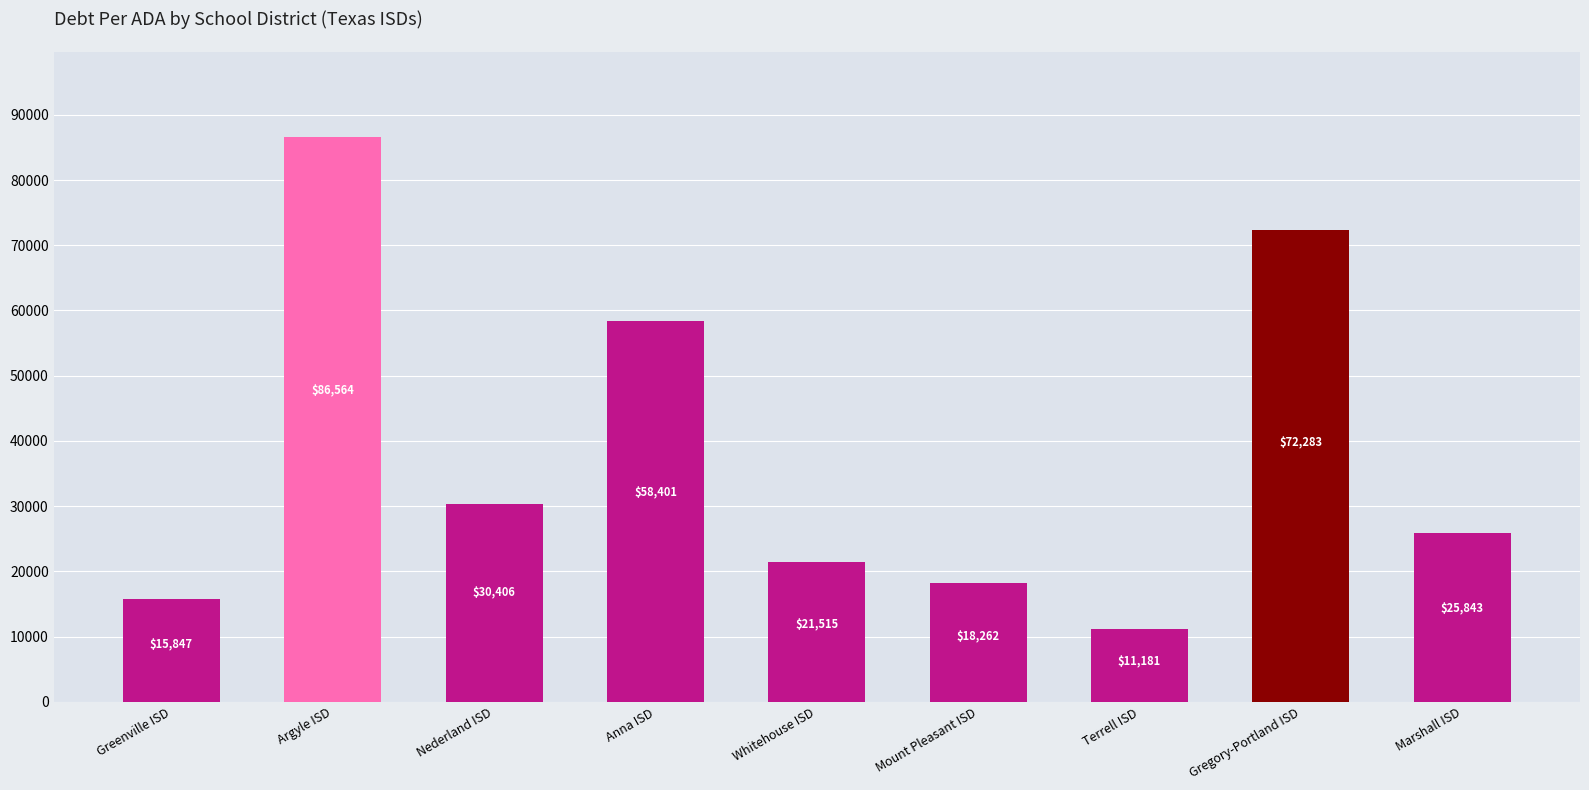

What is the label of the 6th bar from the right?

Anna ISD